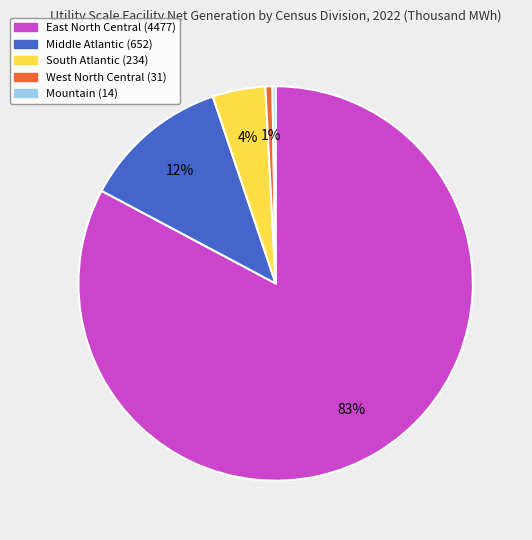

To the nearest percent, what is the average slice percentage?

20%